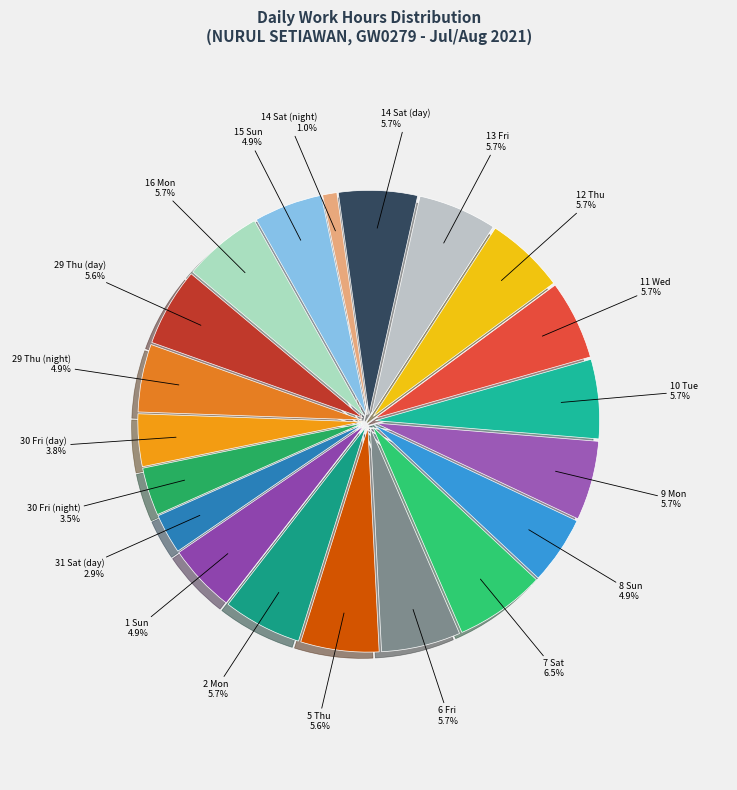

How many slices are in this pie chart?

20